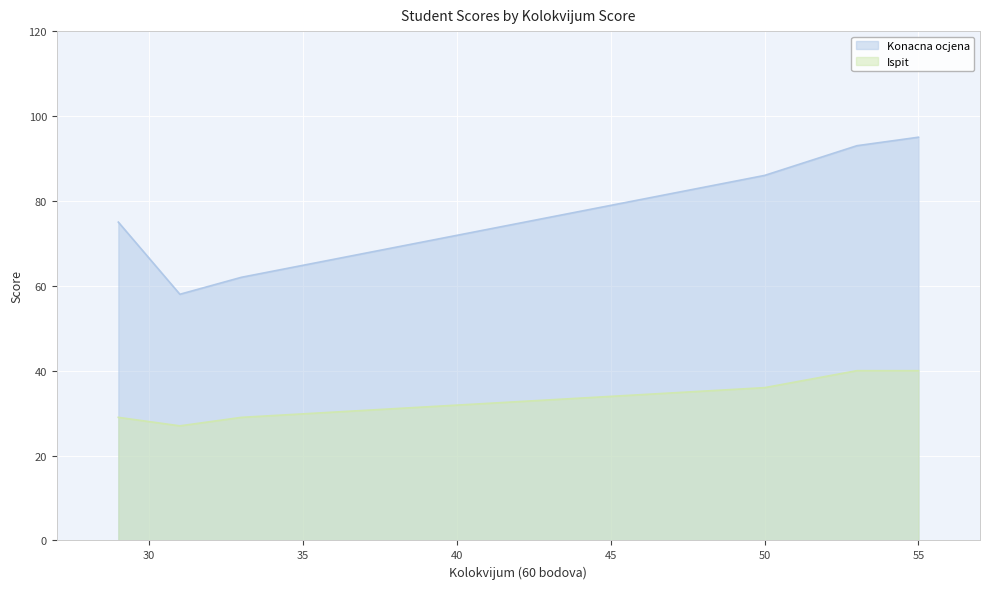

Where does the Ispit series first go above 36?

53